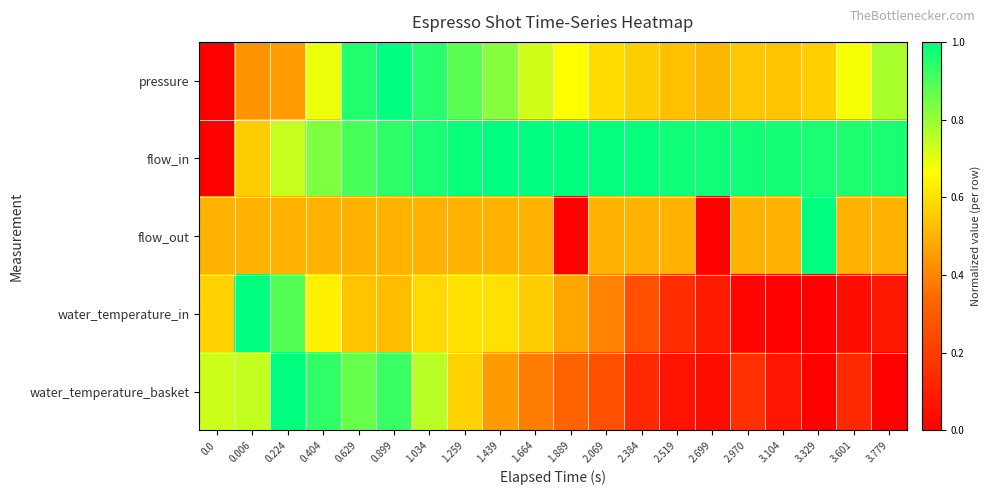

Reading left to right, list all the values displayed in this chart.

pressure: 0.0=0.0	0.006=0.4	0.224=0.5	0.404=0.7	0.629=1.0	0.899=1.0	1.034=0.9	1.259=0.9	1.439=0.8	1.664=0.7	1.889=0.7	2.069=0.6	2.384=0.6	2.519=0.5	2.699=0.5	2.970=0.5	3.104=0.5	3.329=0.6	3.601=0.7	3.779=0.8
flow_in: 0.0=0.0	0.006=0.6	0.224=0.7	0.404=0.8	0.629=0.9	0.899=0.9	1.034=1.0	1.259=1.0	1.439=1.0	1.664=1.0	1.889=1.0	2.069=1.0	2.384=1.0	2.519=1.0	2.699=1.0	2.970=1.0	3.104=1.0	3.329=1.0	3.601=1.0	3.779=1.0
flow_out: 0.0=0.5	0.006=0.5	0.224=0.5	0.404=0.5	0.629=0.5	0.899=0.5	1.034=0.5	1.259=0.5	1.439=0.5	1.664=0.5	1.889=0.0	2.069=0.5	2.384=0.5	2.519=0.5	2.699=0.0	2.970=0.5	3.104=0.5	3.329=1.0	3.601=0.5	3.779=0.5
water_temperature_in: 0.0=0.6	0.006=1.0	0.224=0.9	0.404=0.6	0.629=0.5	0.899=0.5	1.034=0.6	1.259=0.6	1.439=0.6	1.664=0.6	1.889=0.5	2.069=0.4	2.384=0.3	2.519=0.2	2.699=0.1	2.970=0.0	3.104=0.0	3.329=0.0	3.601=0.0	3.779=0.1
water_temperature_basket: 0.0=0.7	0.006=0.7	0.224=1.0	0.404=0.9	0.629=0.9	0.899=0.9	1.034=0.8	1.259=0.6	1.439=0.4	1.664=0.4	1.889=0.3	2.069=0.3	2.384=0.1	2.519=0.1	2.699=0.0	2.970=0.2	3.104=0.1	3.329=0.0	3.601=0.1	3.779=0.0